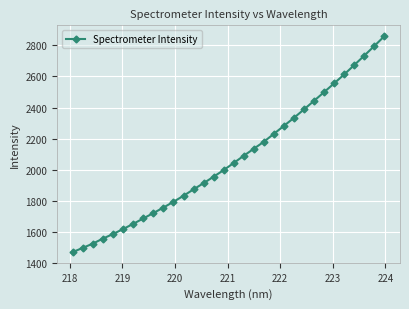

What is the value of the 8th point from the left?

1685.6